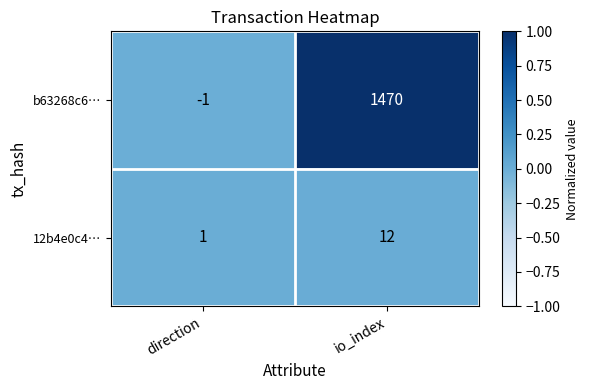

What is the difference between the 12b4e0c4… values at io_index and direction?

11